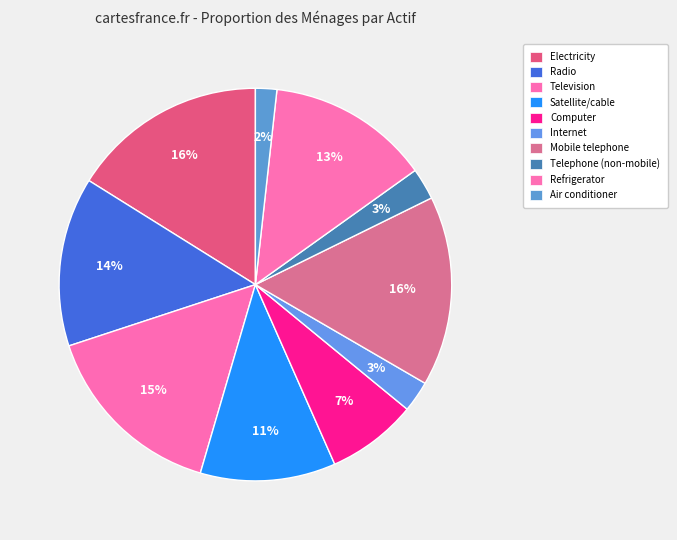

Which slice is the largest?

Electricity